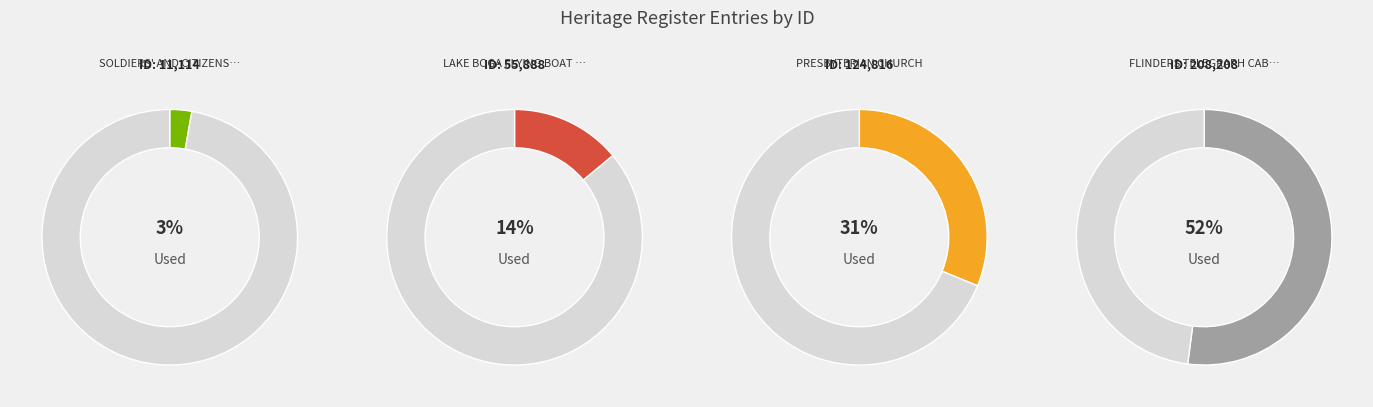

What is the smallest slice in the pie chart?

SOLDIERS' AND CITIZENS' MEMORIAL HALL